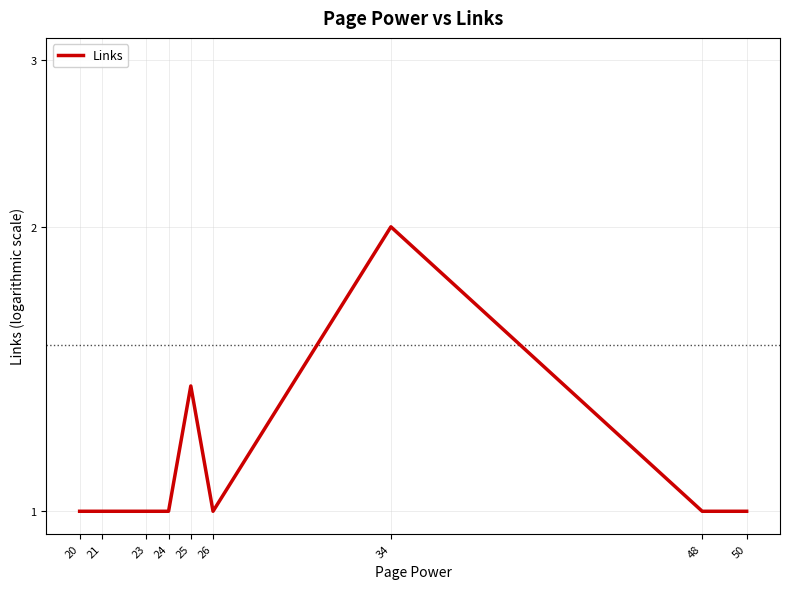

Which category has the lowest value across all series?

20